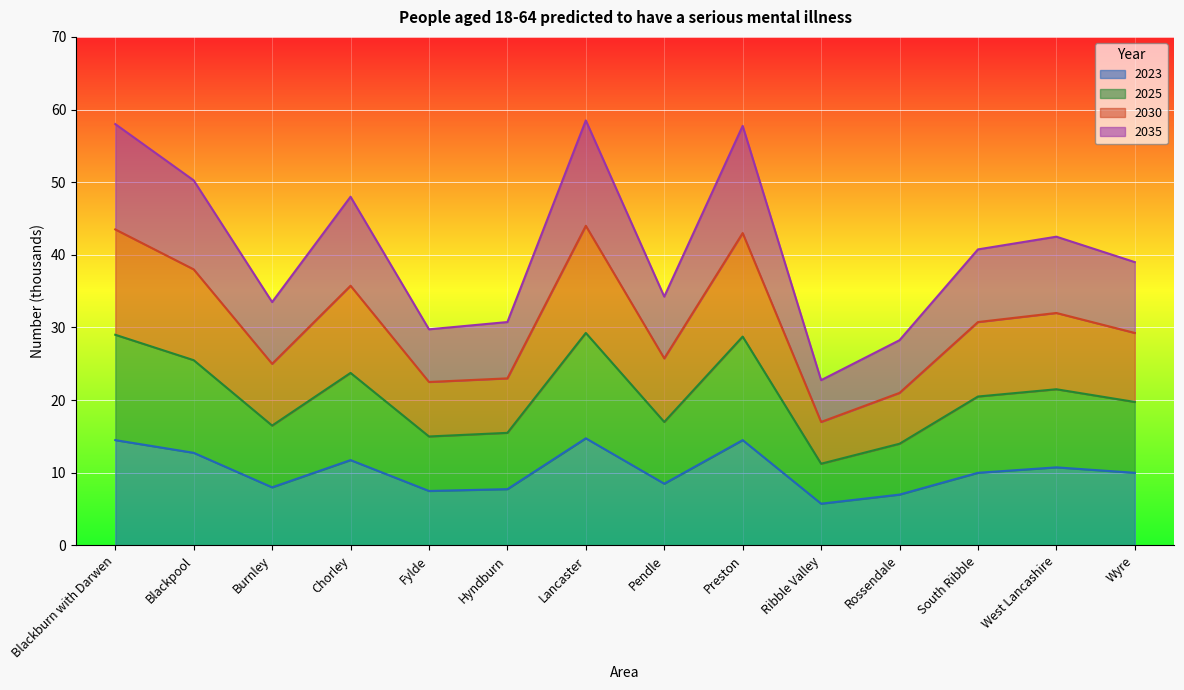

What is the minimum value for 2023?

5.8